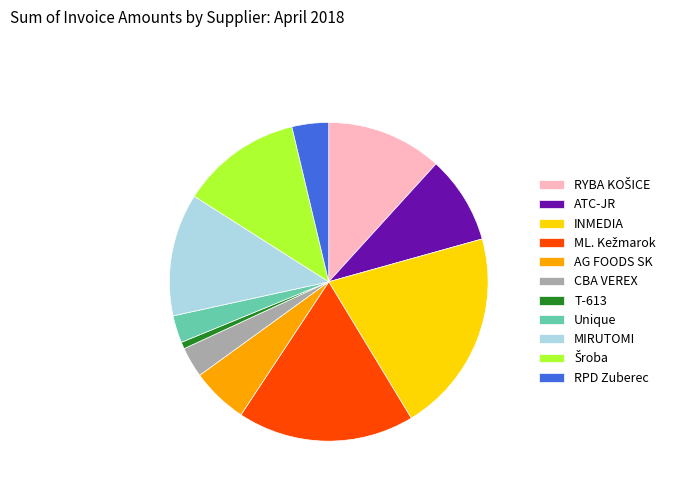

Is the sum of MIRUTOMI and ATC-JR greater than half?

No